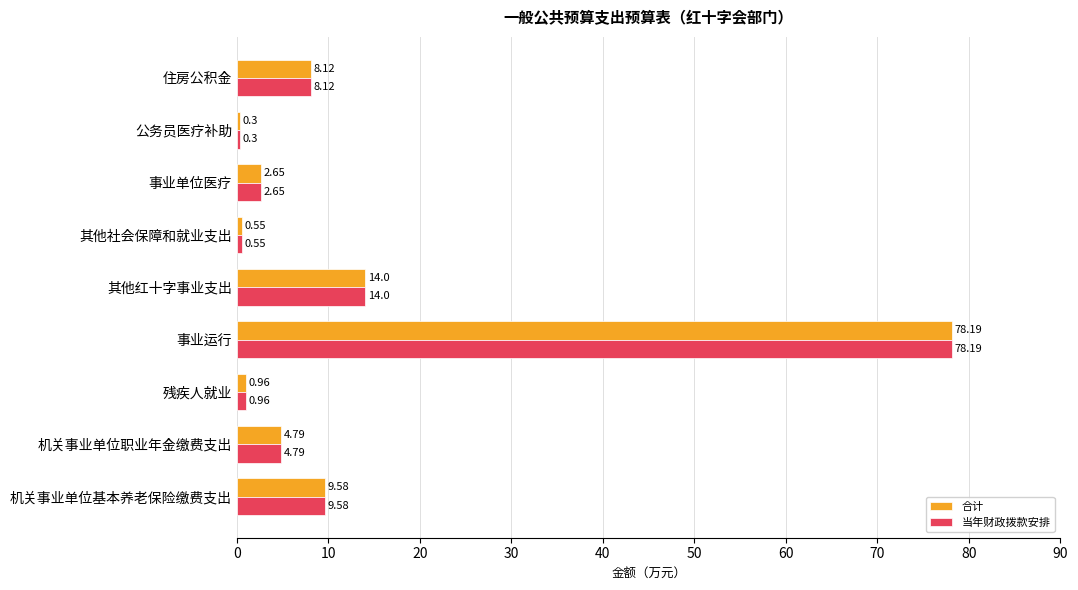

Which category has the lowest value in the 当年财政拨款安排 series?

公务员医疗补助